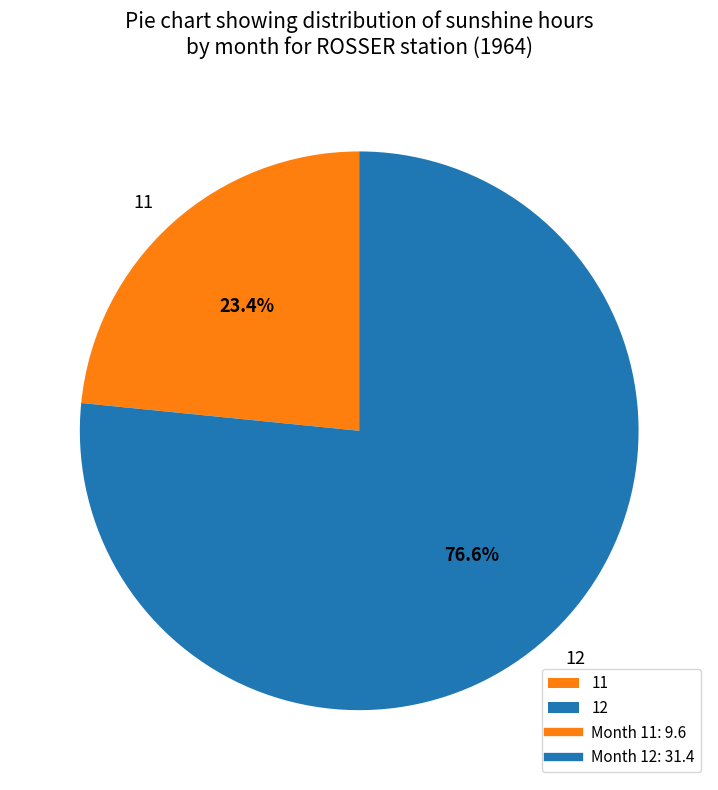

To the nearest percent, what is the difference between the 11 and 12 slice percentages?

53%